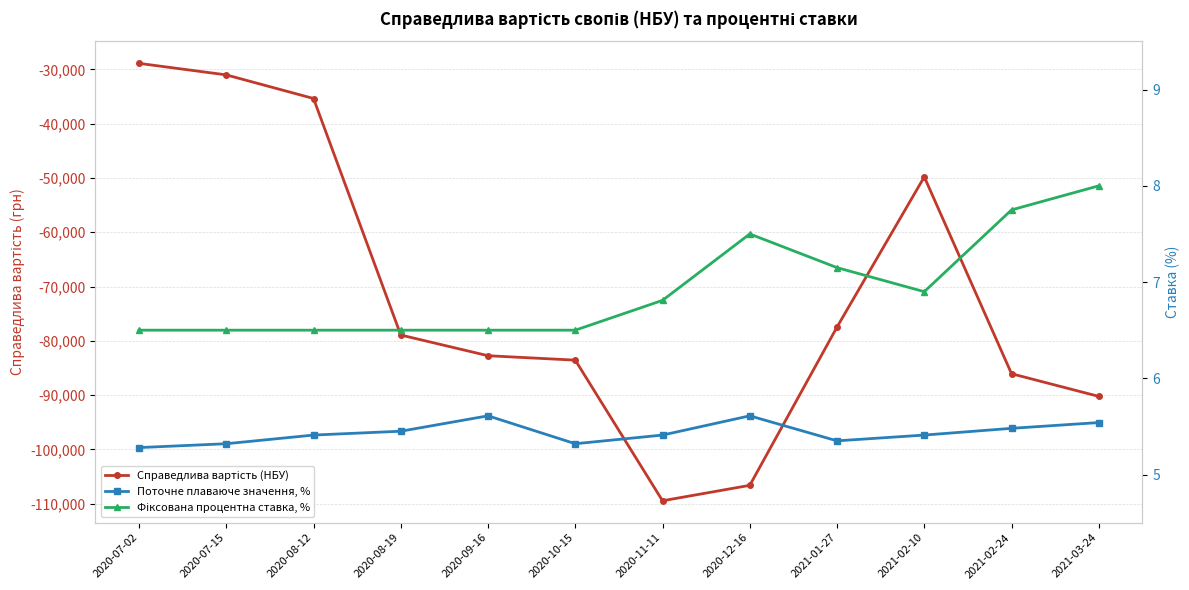

What is the average value of the Поточне плаваюче значення, % series?

5.4